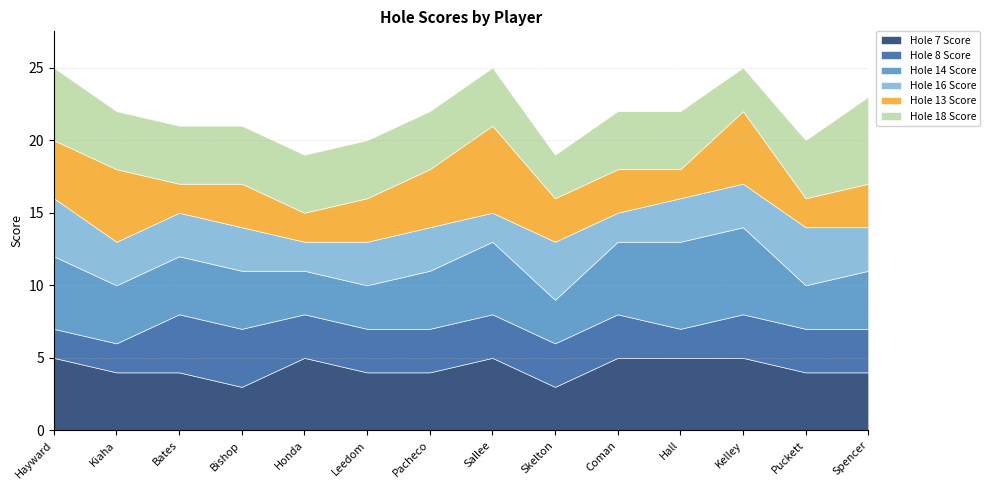

True or false: Hole 18 Score and Hole 14 Score cross at least once.

True